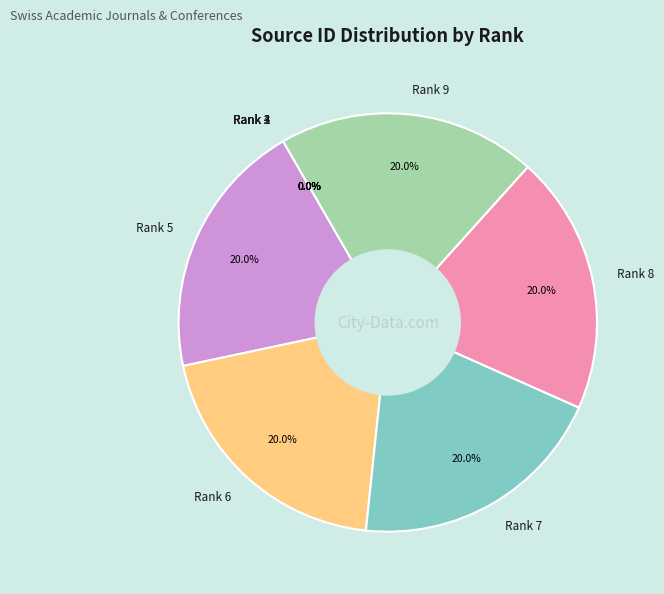

Does any single category account for the majority?

No